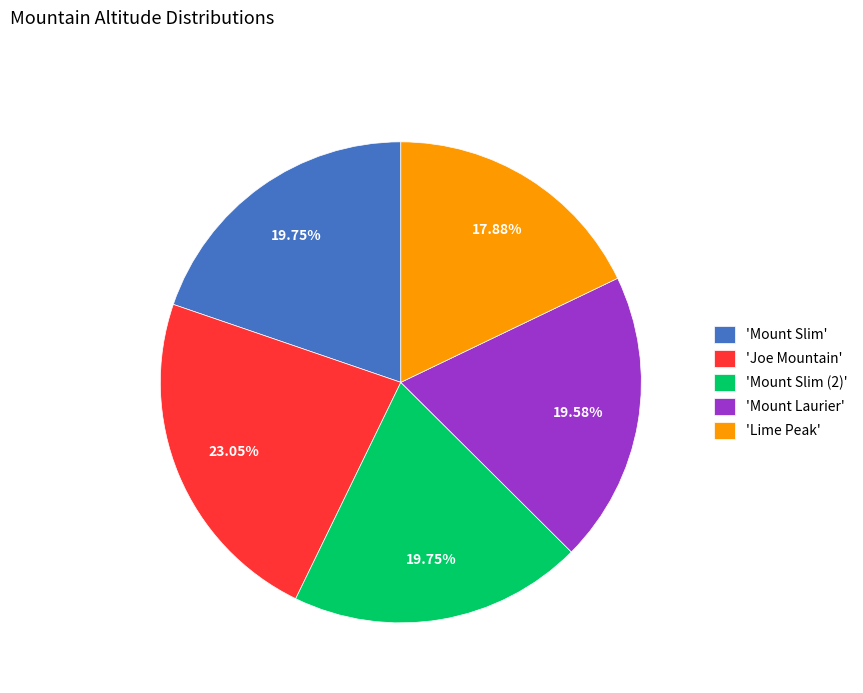

How many segments does this pie chart have?

5